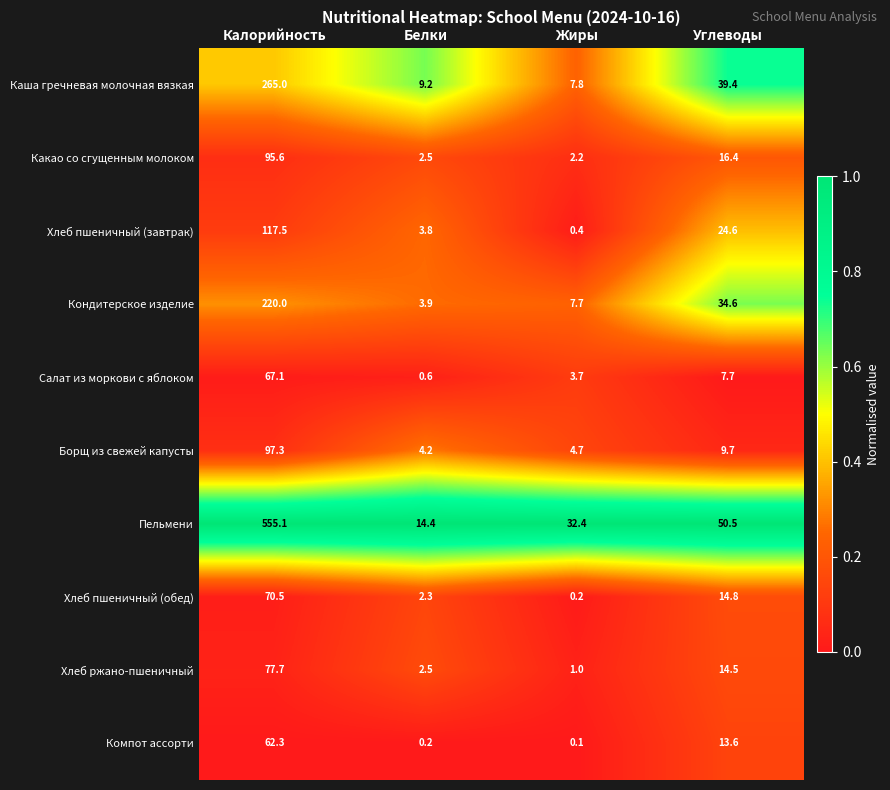

What is the greatest value displayed?

555.1